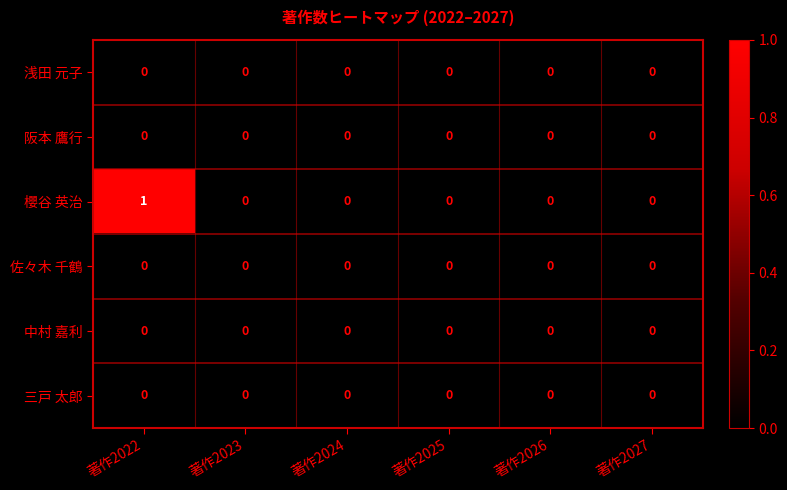

The value of 浅田 元子 at 著作2026 is 0. True or false?

True